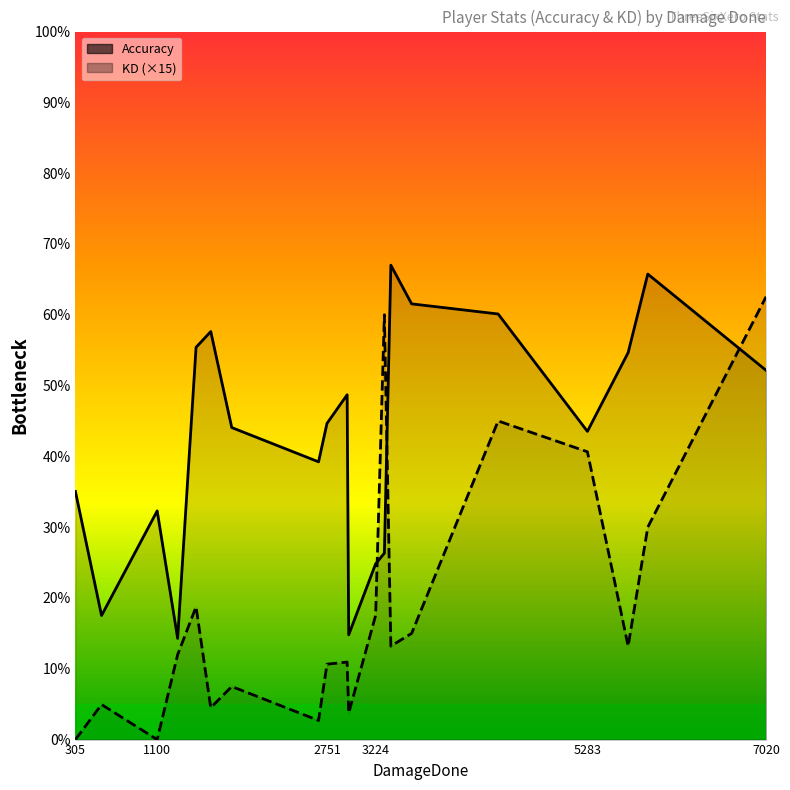

At which label does KD (×15) reach its minimum?

305